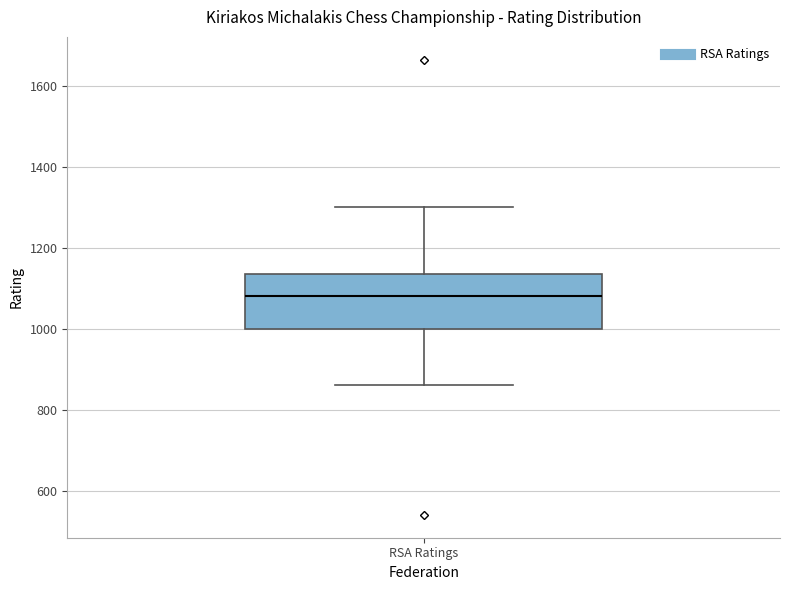

Transcribe this box plot: give where the median line is, the range the box spans, and where the two whiskers end, as read against the y-axis. The values are not printed on the chart, so give them approximately, as read against the axis.

median 1080, box 1000 to 1140, whiskers 860 to 1300